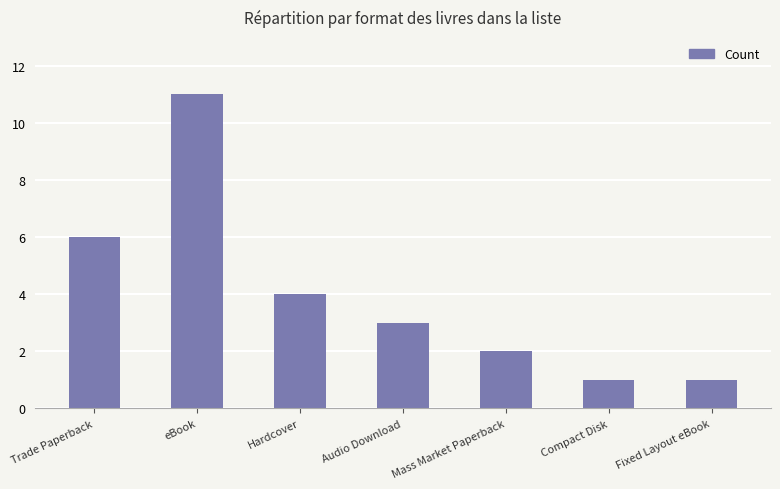

How many bars are there in total?

7